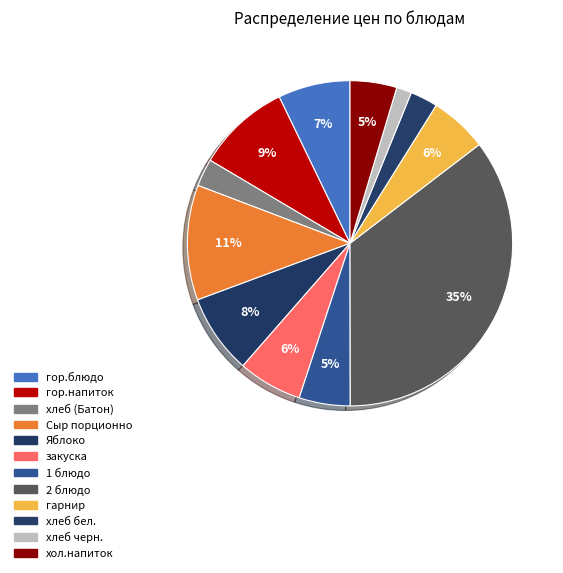

How many segments does this pie chart have?

12